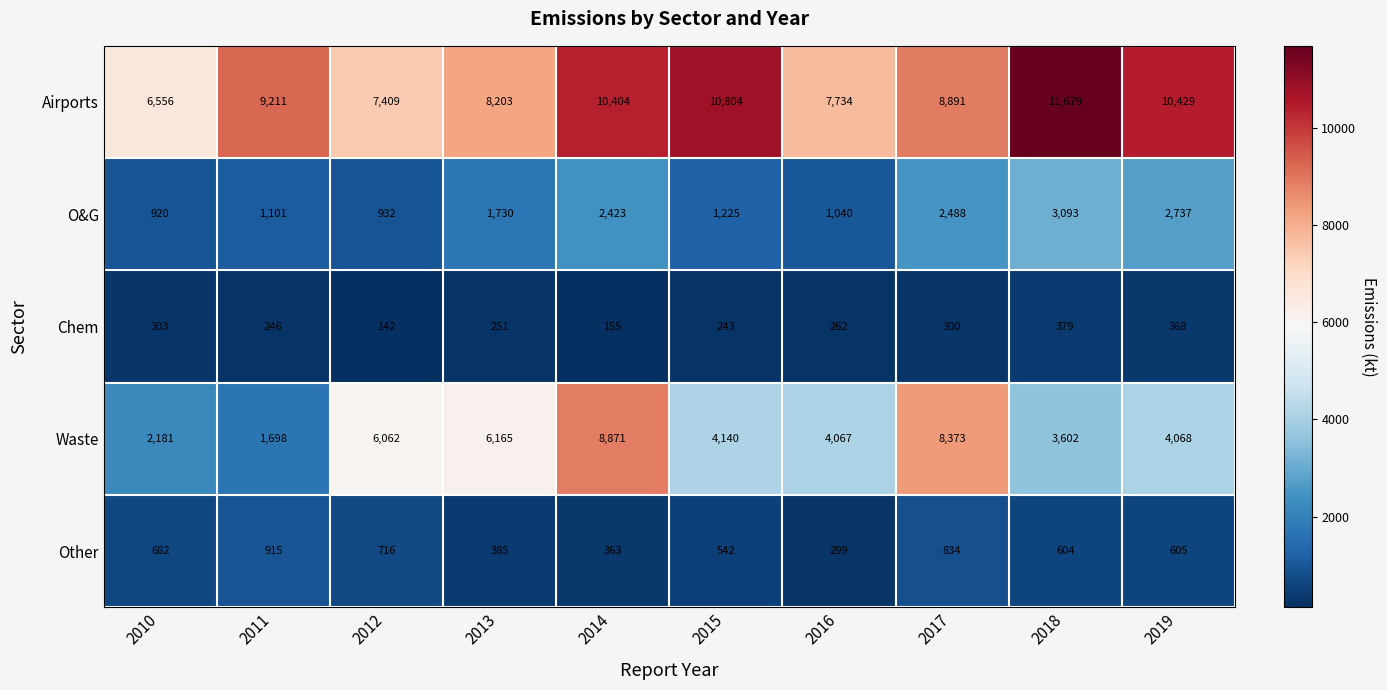

What is the maximum value shown in the chart?

11679